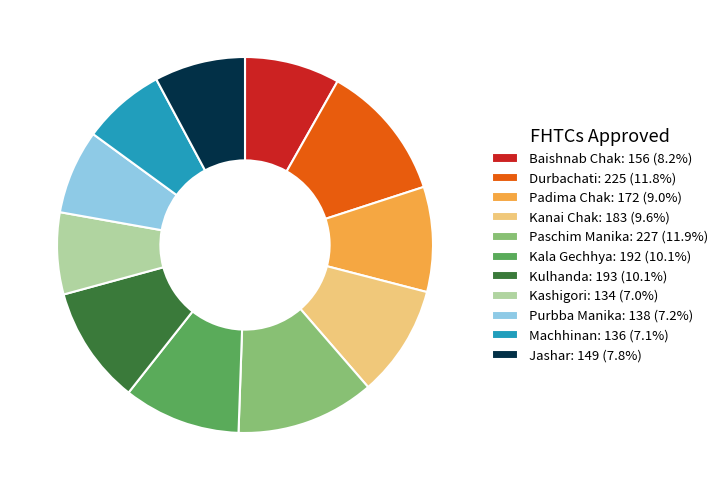

How many segments does this pie chart have?

11